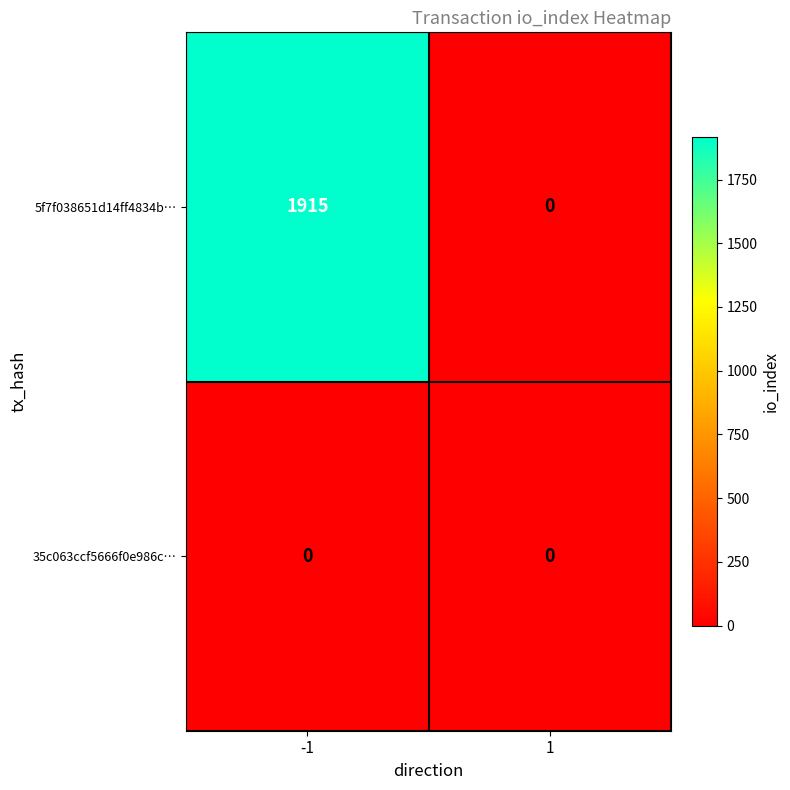

Reading right to left, extract all data points from this chart.

5f7f038651d14ff4834b…: 0	1915
35c063ccf5666f0e986c…: 0	0